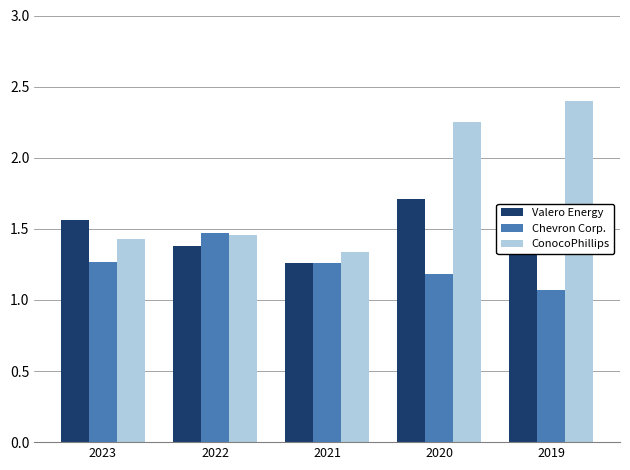

What is the difference between the maximum and second lowest values in the Chevron Corp. series?

0.3